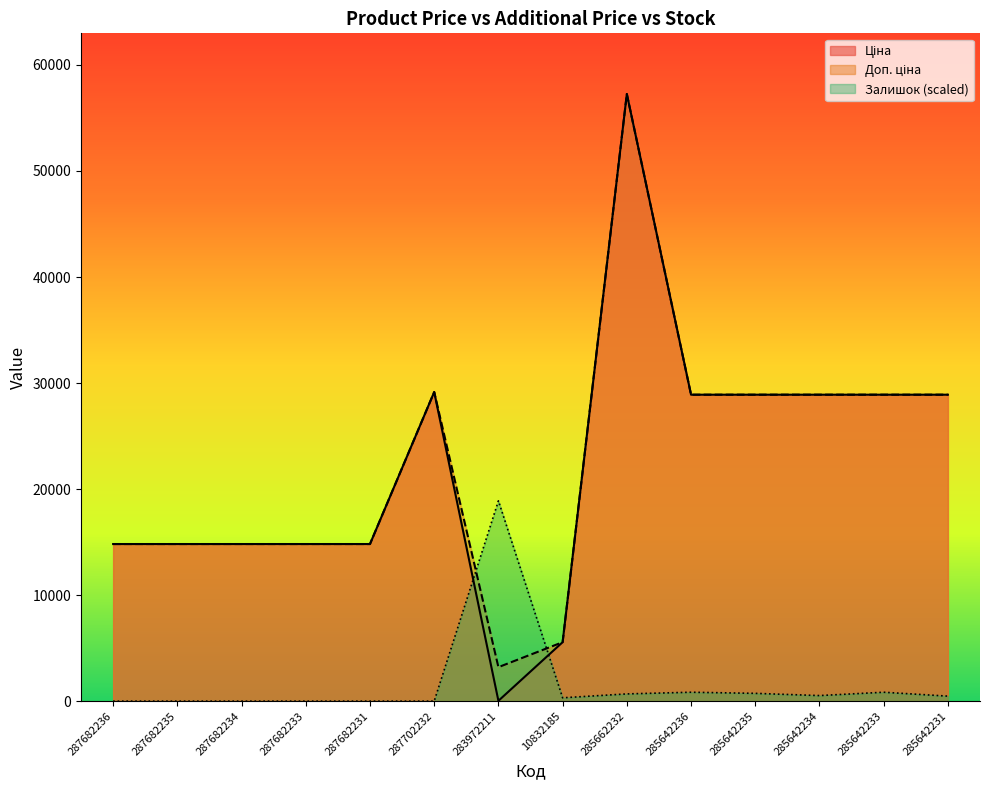

What is the spread (max minus min) of values at 283972211?

18863.1